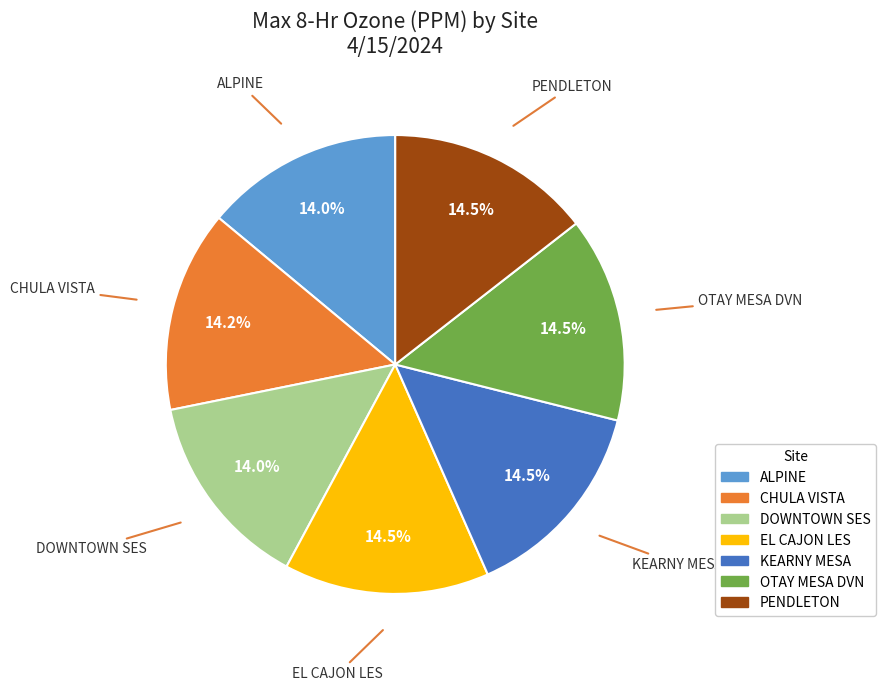

Does CHULA VISTA represent more than half of the total?

No